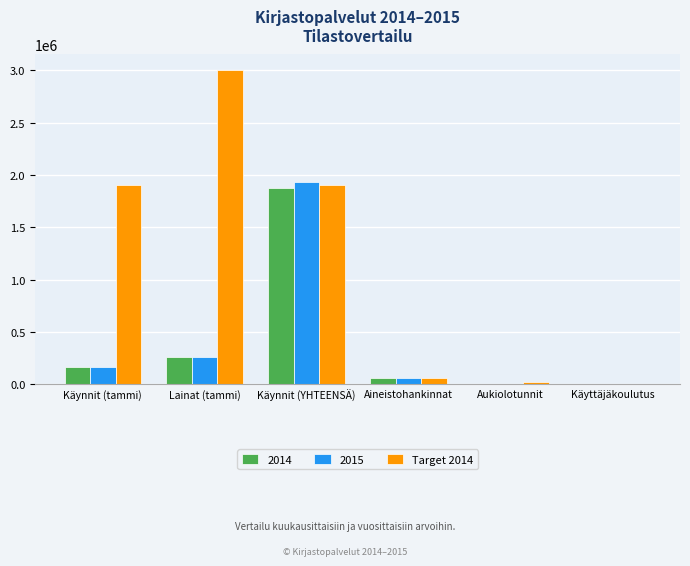

Which series has the largest total across all categories?

Target 2014